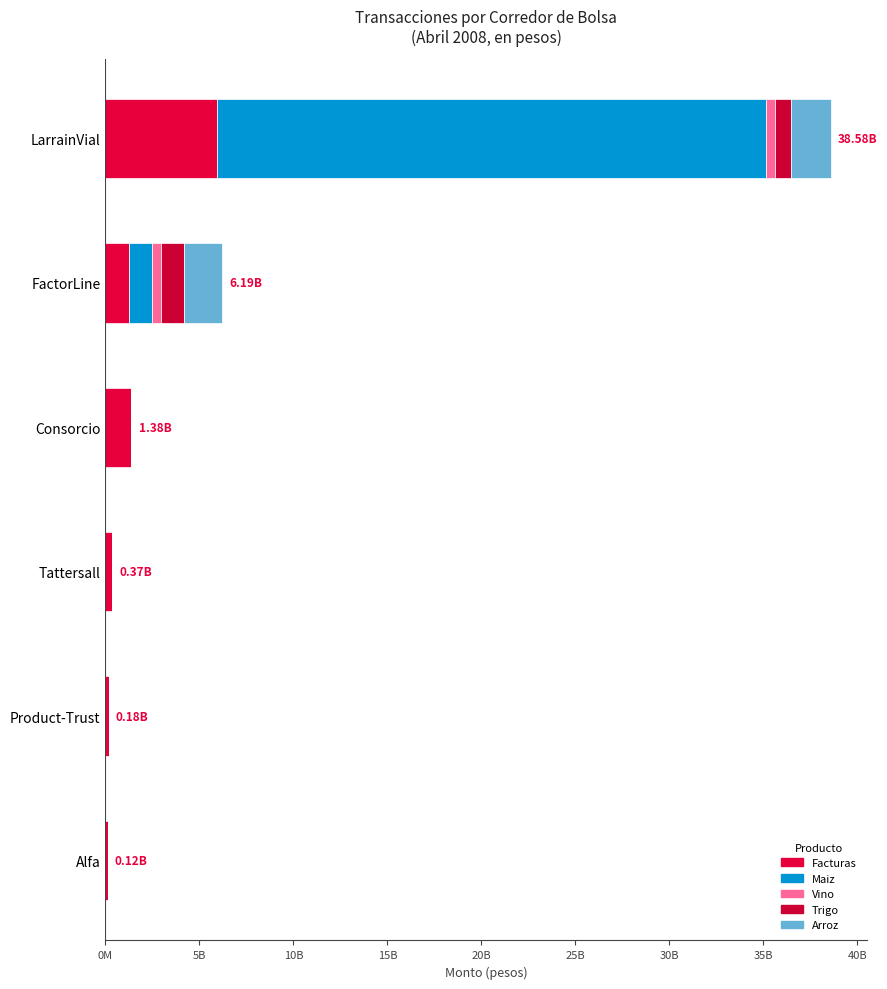

How many data points in Facturas are above 1257122553?

2